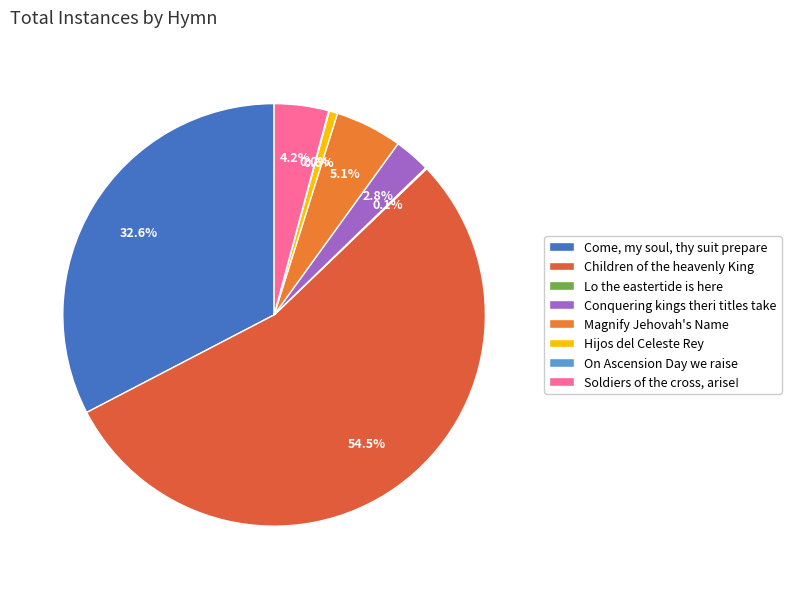

Which slice is the largest?

Children of the heavenly King